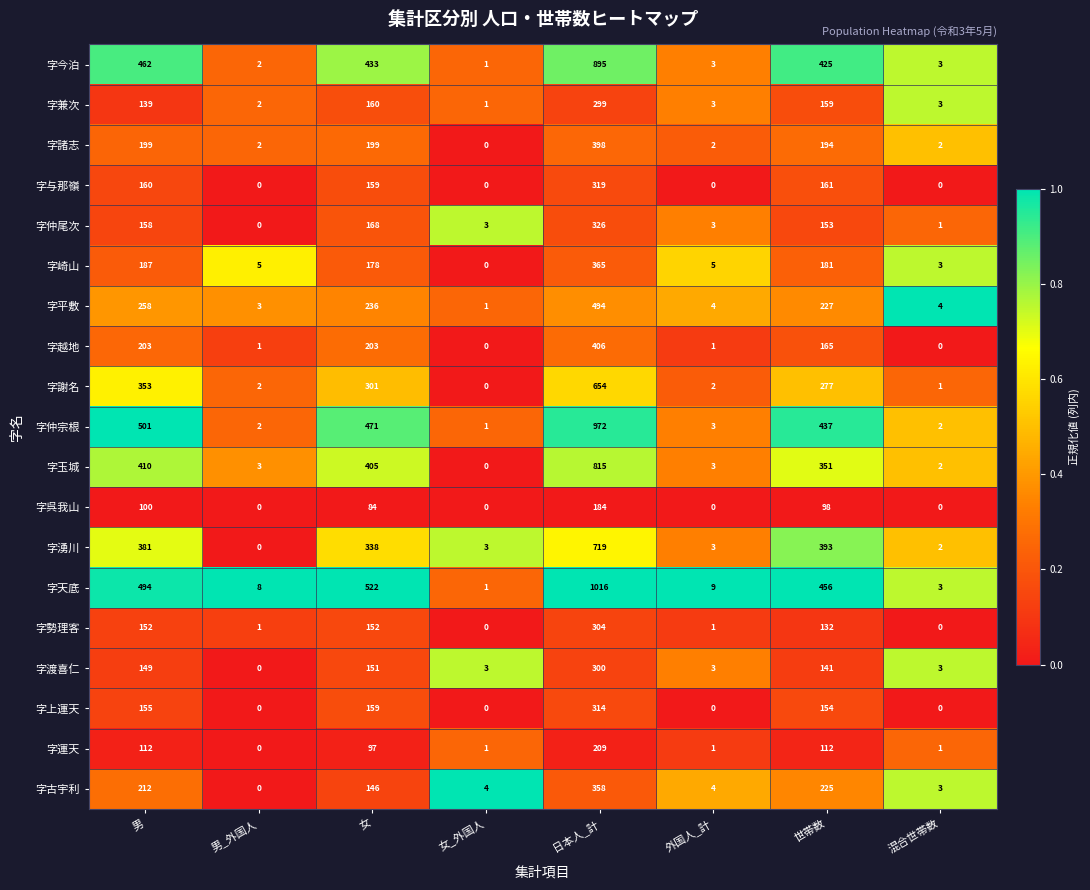

What is the difference between the highest and lowest values at 女_外国人?

4